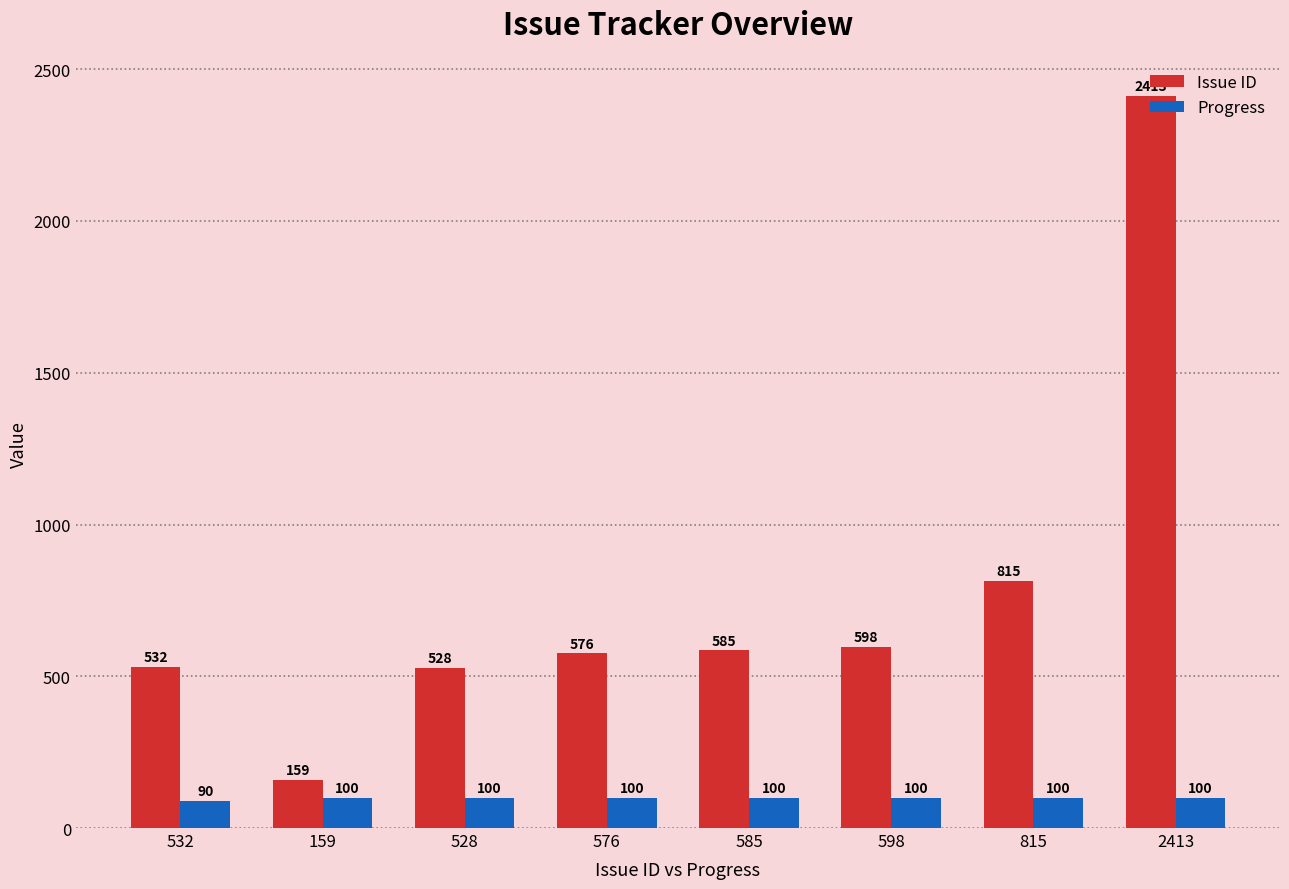

Which category has the lowest value in the Issue ID series?

159